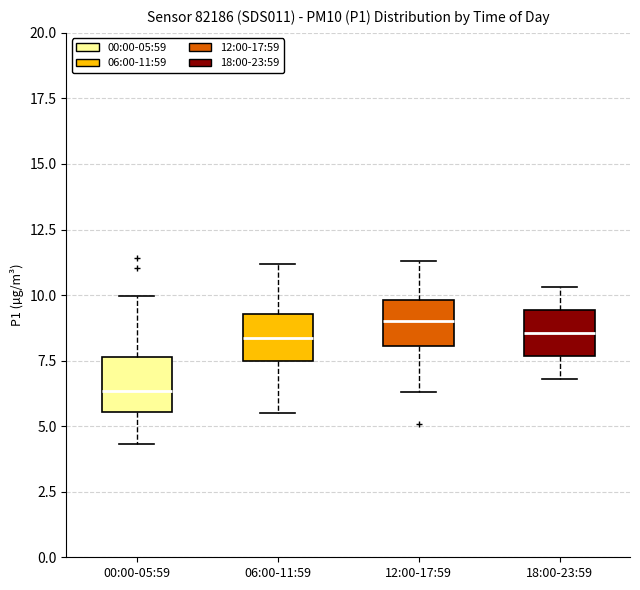

Reading left to right, read every box against the y-axis: the position of its median line, the range the box covers, and the ends of its whiskers. The values are not printed on the chart, so give them approximately, as read against the axis.

00:00-05:59: median 6.5, box 5.5 to 7.5, whiskers 4.5 to 10.0
06:00-11:59: median 8.5, box 7.5 to 9.5, whiskers 5.5 to 11.0
12:00-17:59: median 9.0, box 8.0 to 10.0, whiskers 6.5 to 11.5
18:00-23:59: median 8.5, box 7.5 to 9.5, whiskers 7.0 to 10.5